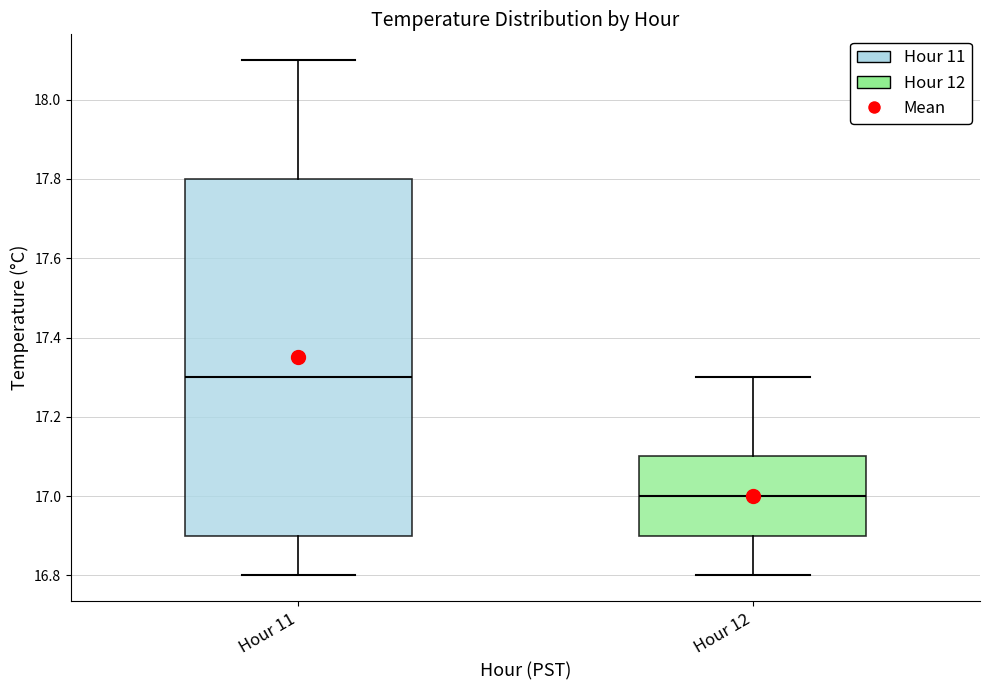

Reading left to right, transcribe this box plot: for each box, give where its median line is, the range the box spans, and where its two whiskers end, as read against the y-axis. The values are not printed on the chart, so give them approximately, as read against the axis.

Hour 11: median 17.3, box 16.9 to 17.8, whiskers 16.8 to 18.1
Hour 12: median 17.0, box 16.9 to 17.1, whiskers 16.8 to 17.3